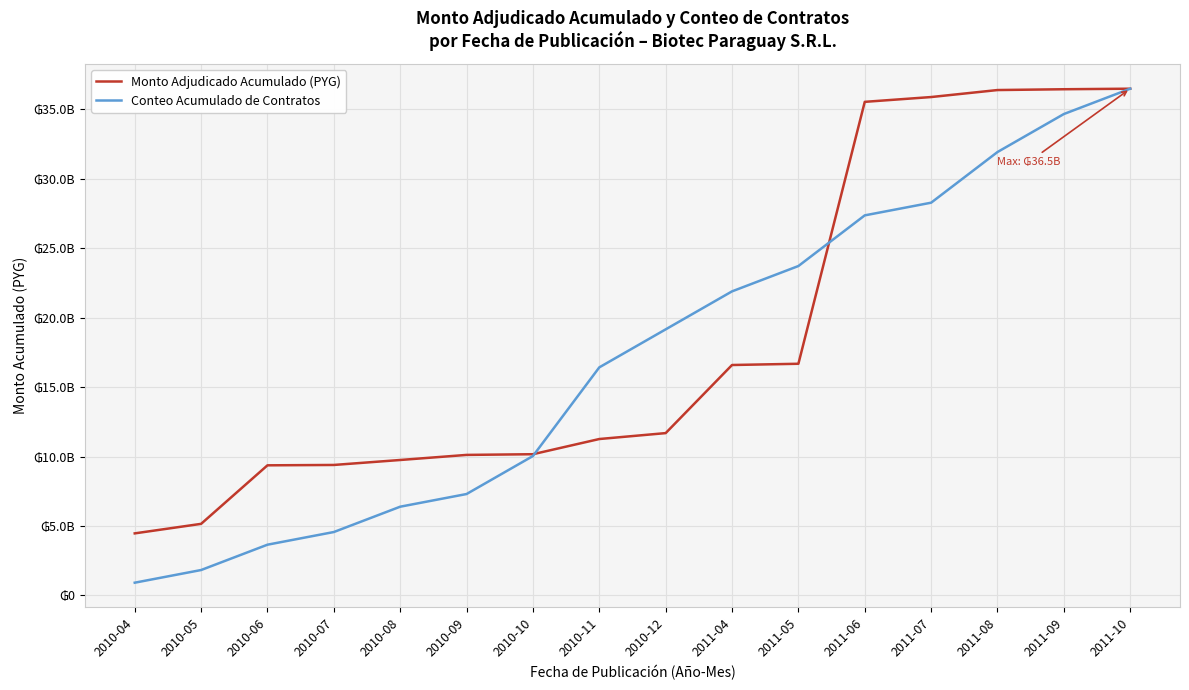

True or false: Monto Adjudicado Acumulado (PYG) has more than 1 points higher than both neighbors.

False